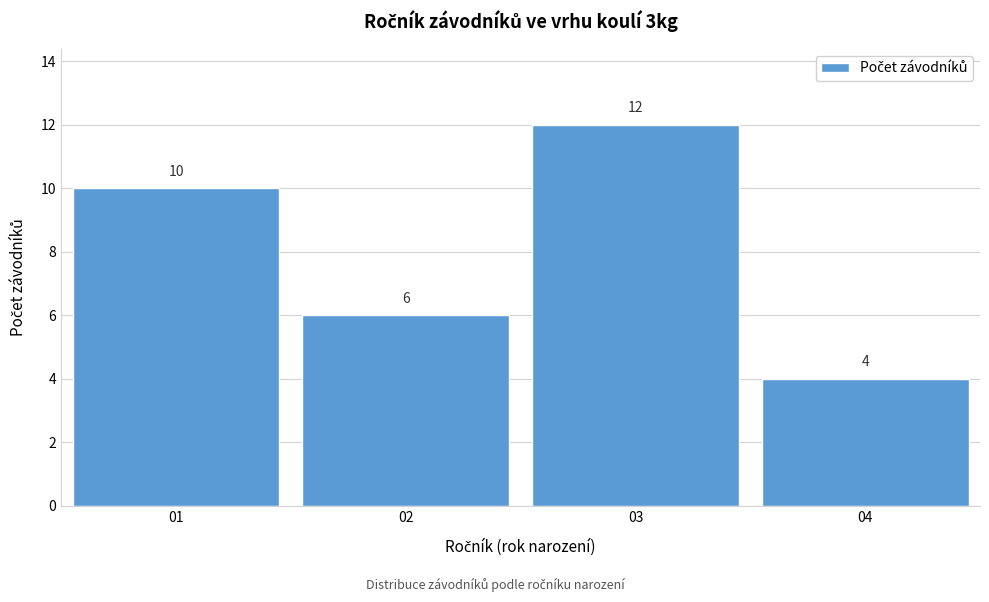

Reading right to left, transcribe all the data shown in this chart.

04=4	03=12	02=6	01=10